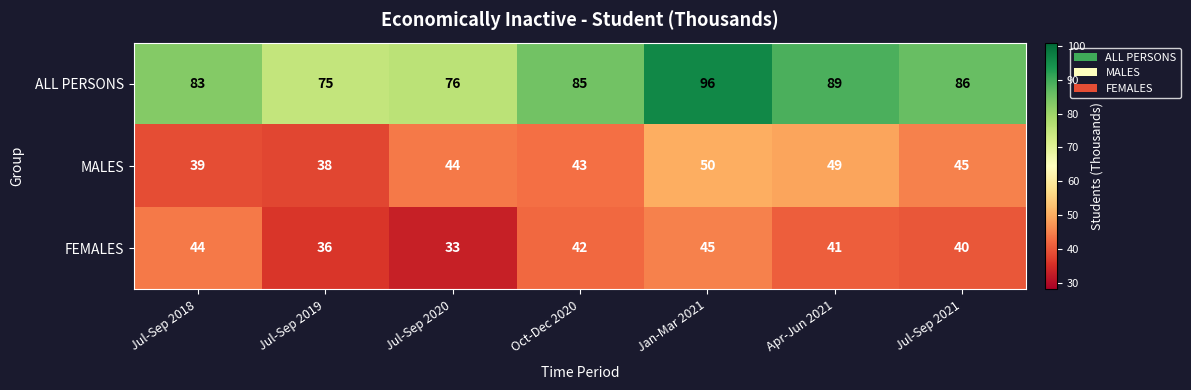

What is the difference between the highest and lowest values at Oct-Dec 2020?

43